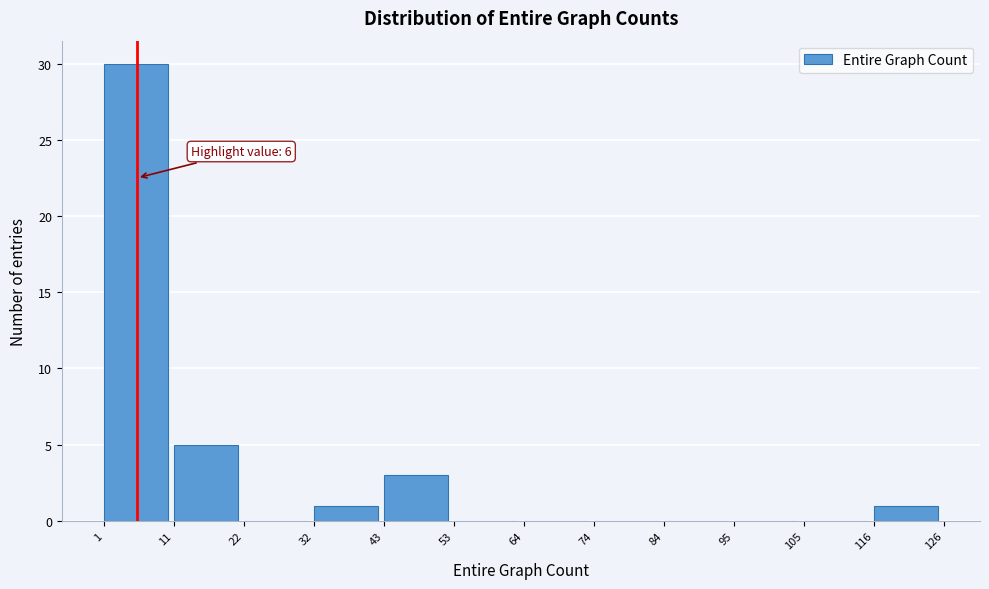

Which range on the x-axis has the tallest bar?

1 to 11